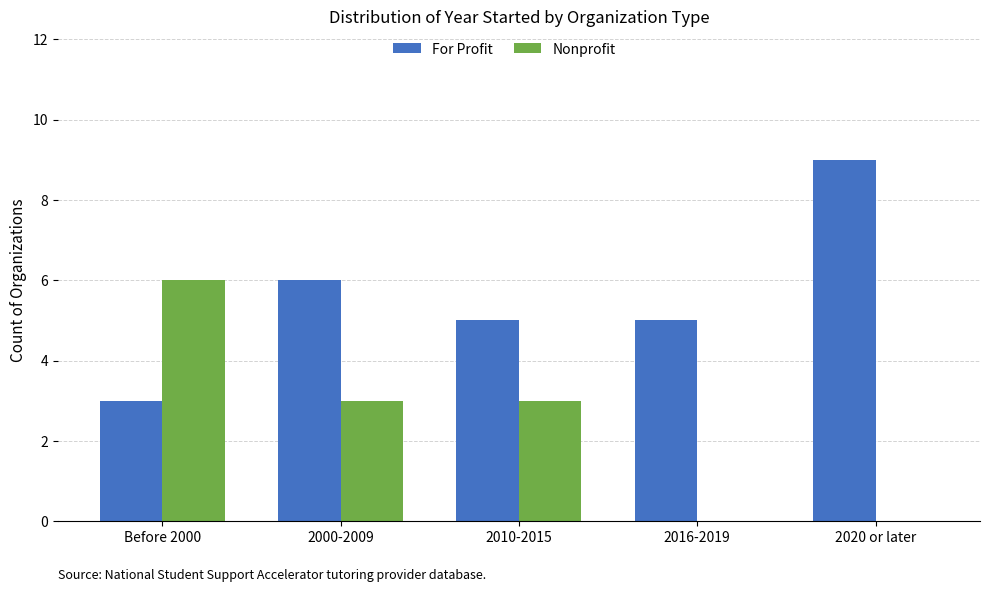

Reading left to right, transcribe all the data shown in this chart.

For Profit: Before 2000=3	2000-2009=6	2010-2015=5	2016-2019=5	2020 or later=9
Nonprofit: Before 2000=6	2000-2009=3	2010-2015=3	2016-2019=0	2020 or later=0